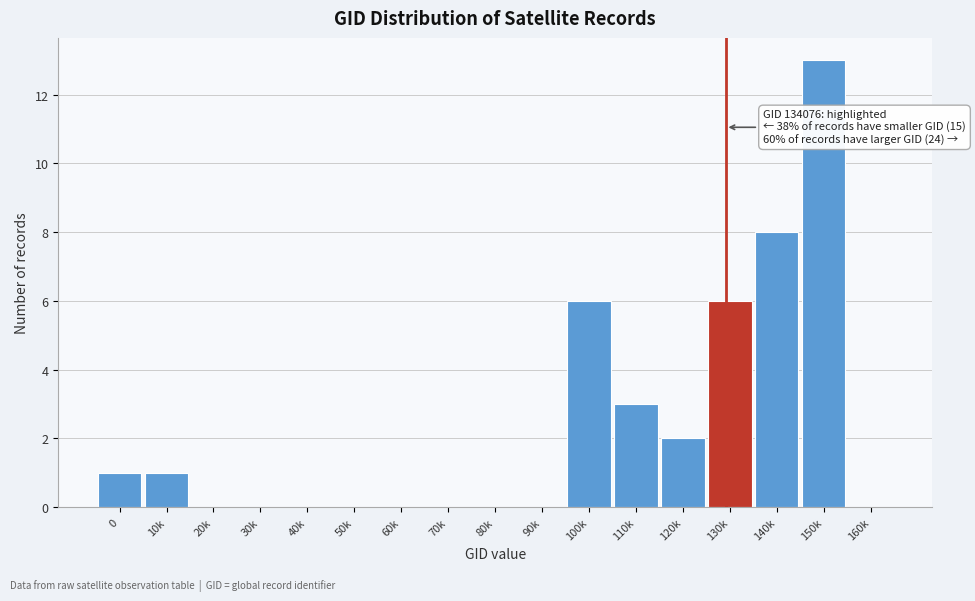

Reading left to right, what are all the values shown in this chart?

0=1	10k=1	20k=0	30k=0	40k=0	50k=0	60k=0	70k=0	80k=0	90k=0	100k=6	110k=3	120k=2	130k=6	140k=8	150k=13	160k=0